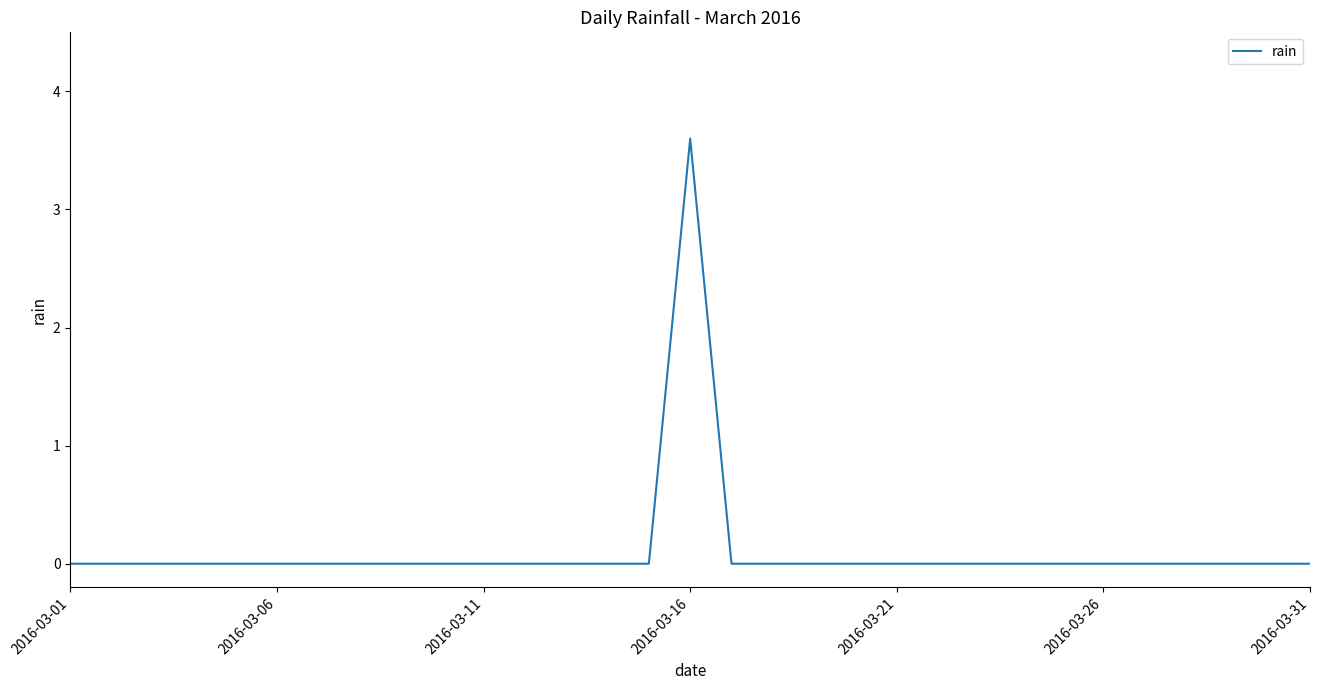

What is the maximum value shown in the chart?

3.6